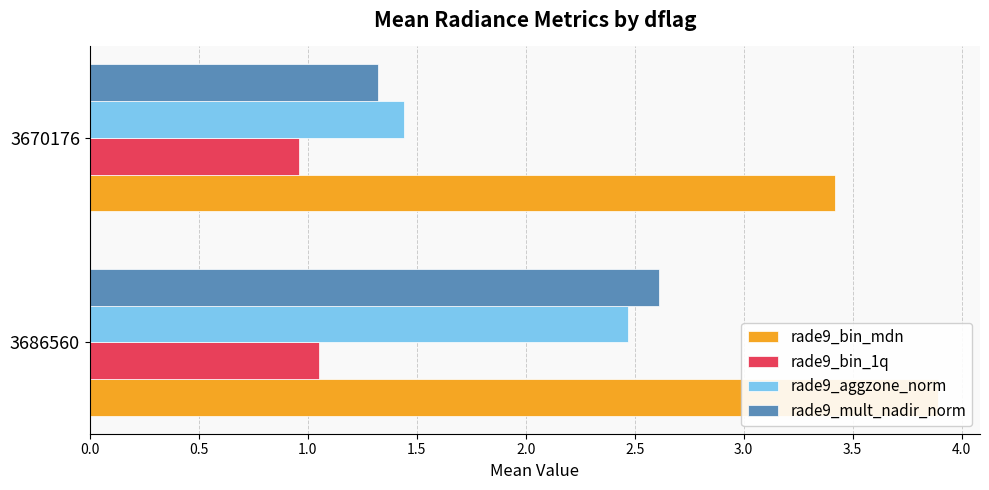

What is the difference between the maximum and minimum values in the rade9_bin_1q series?

0.1